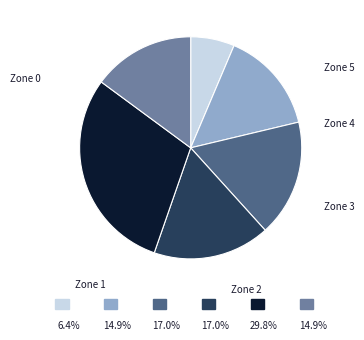

How many slices are in this pie chart?

6